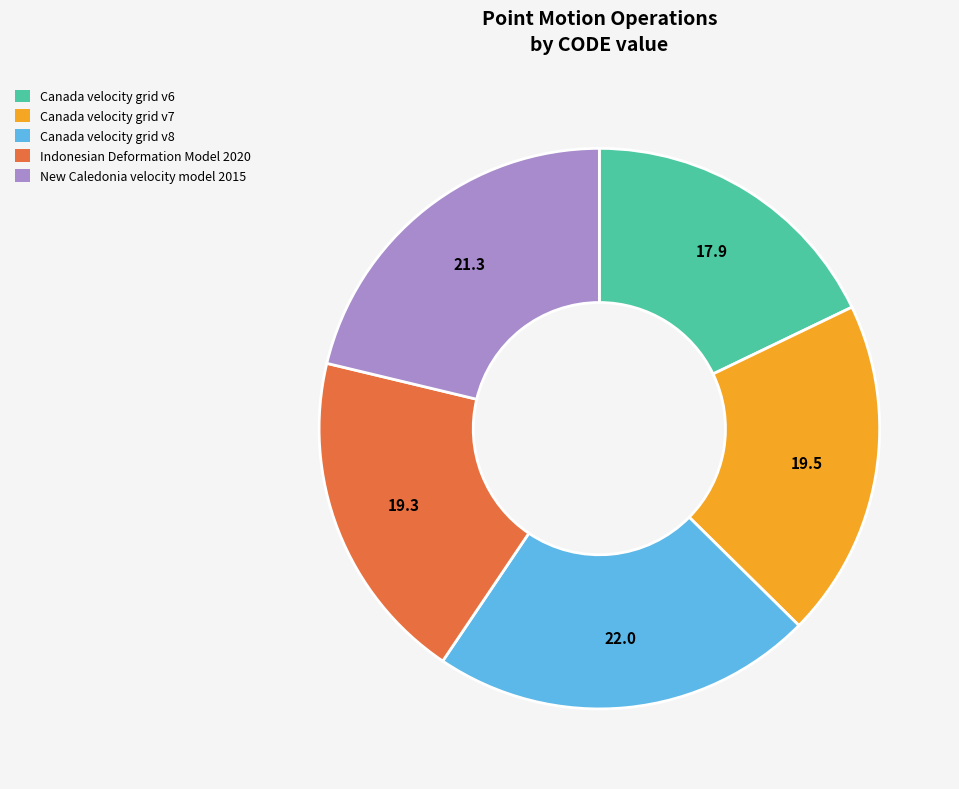

How many segments does this pie chart have?

5